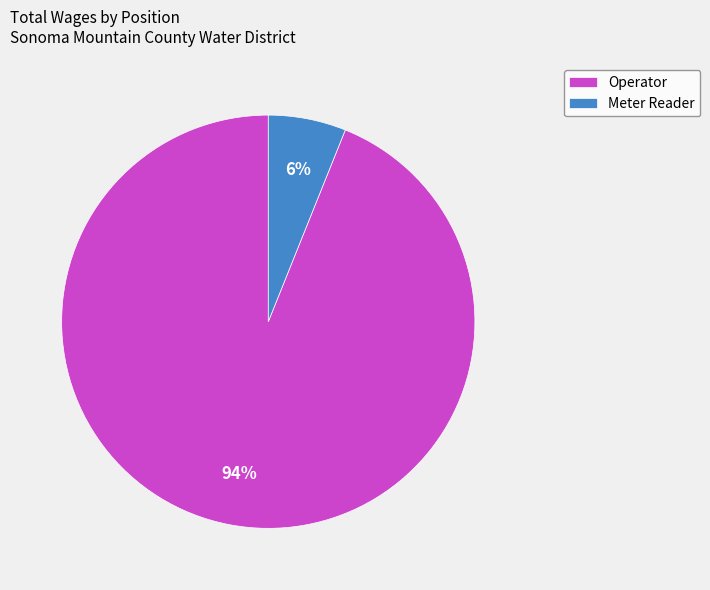

Does Operator represent more than half of the total?

Yes